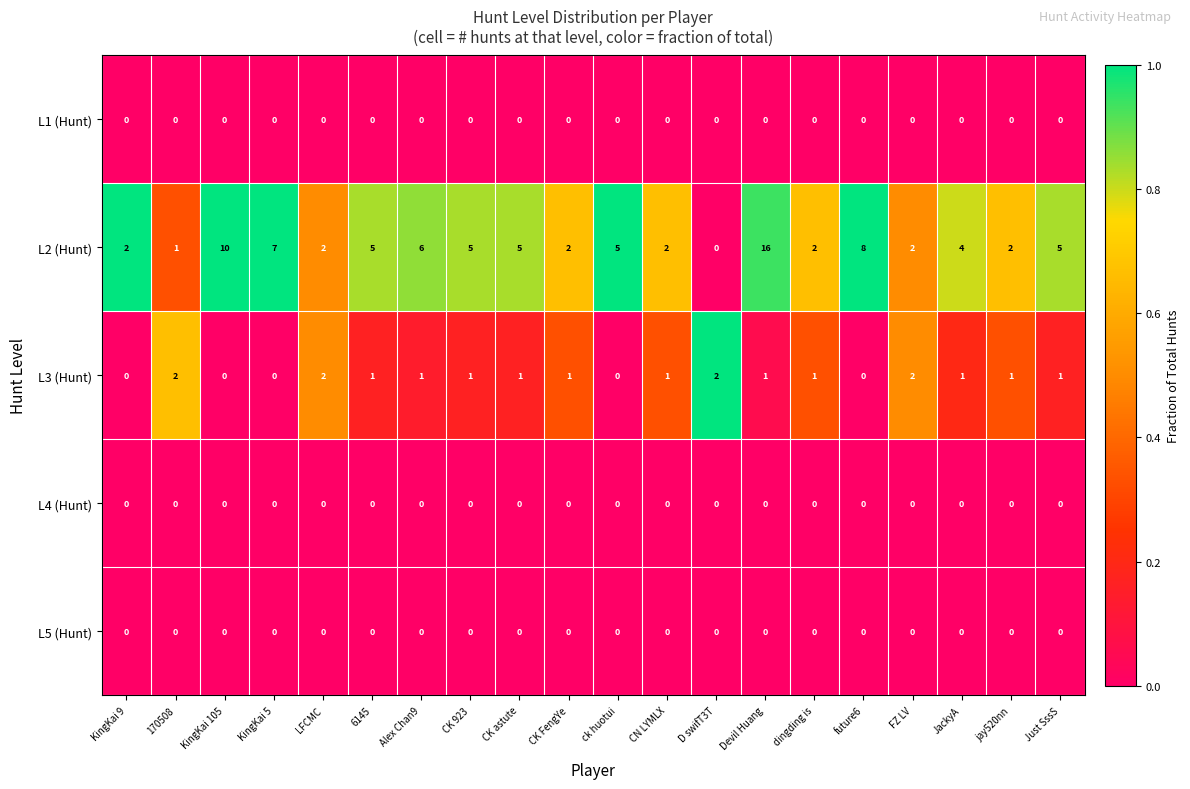

True or false: L2 (Hunt) has a value of 1 at JackyA.

False